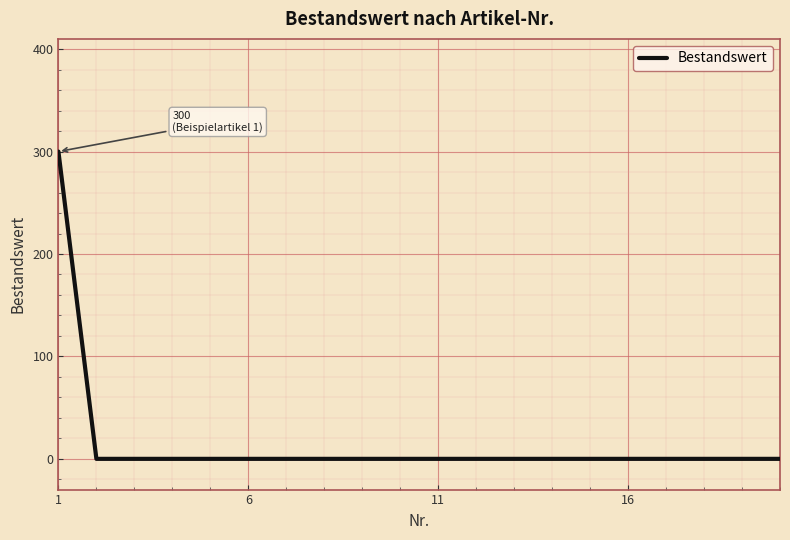

How many lines are shown in the chart?

1